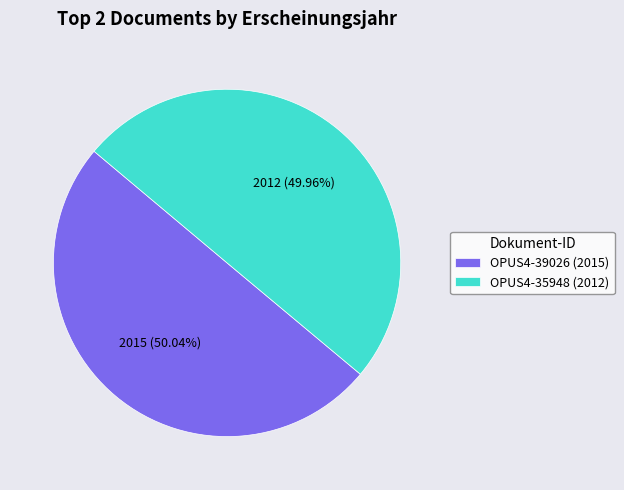

True or false: OPUS4-35948 (2012) accounts for 50% of the total.

True